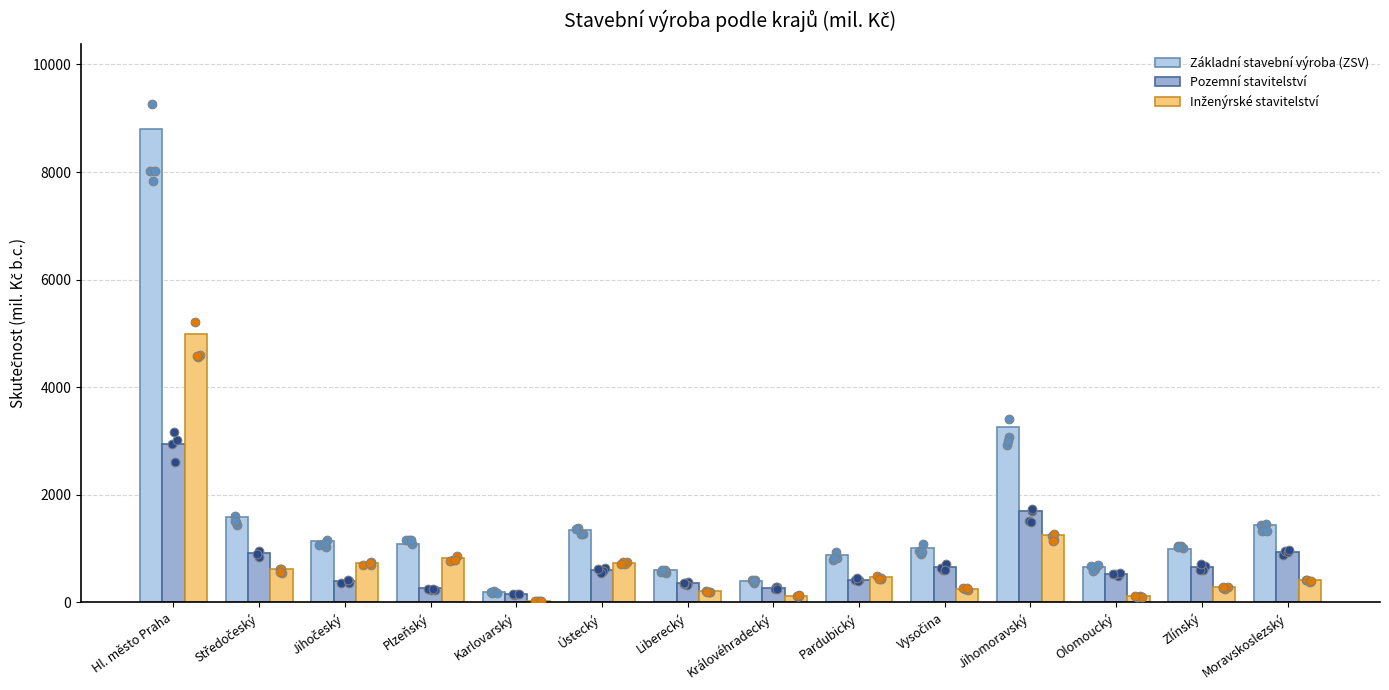

What are all the series names shown in the legend?

Základní stavební výroba (ZSV), Pozemní stavitelství, Inženýrské stavitelství